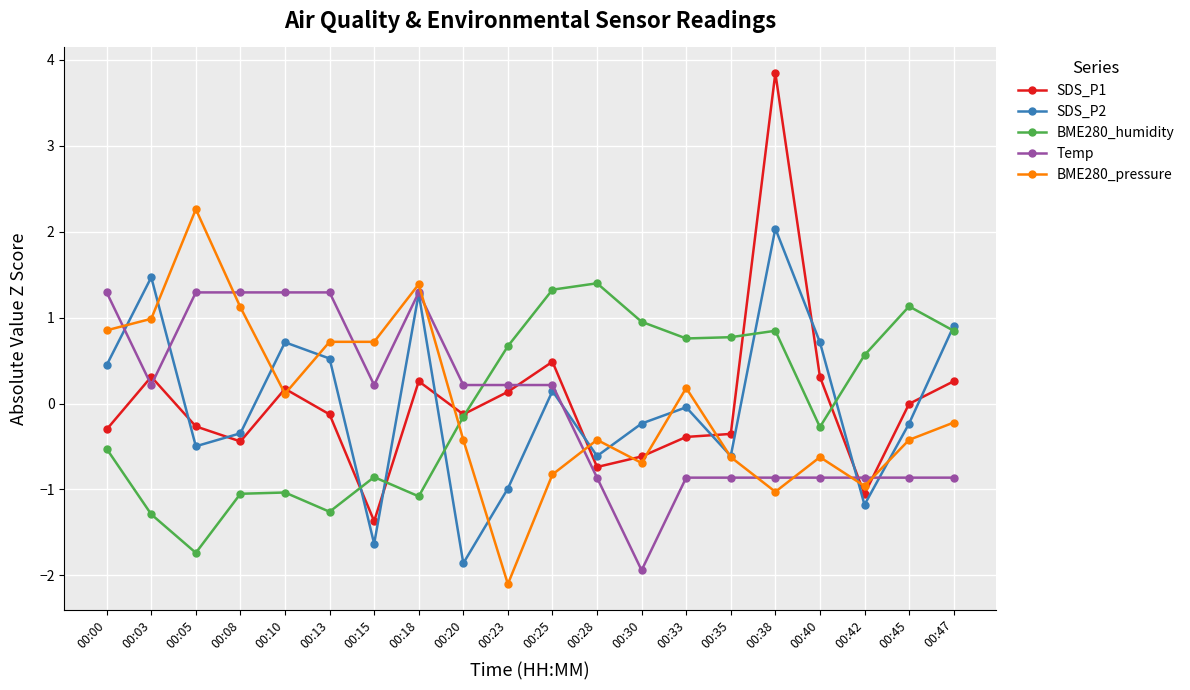

What are all the series names shown in the legend?

SDS_P1, SDS_P2, BME280_humidity, Temp, BME280_pressure